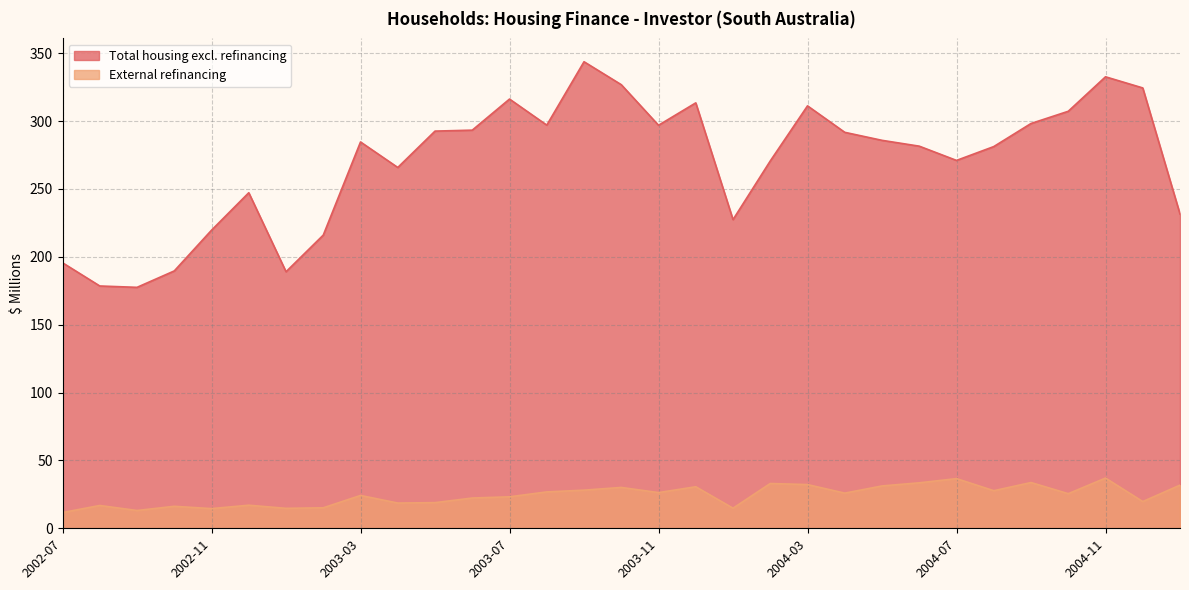

What is the value of the External refinancing point at the 8th from the left?

15.1